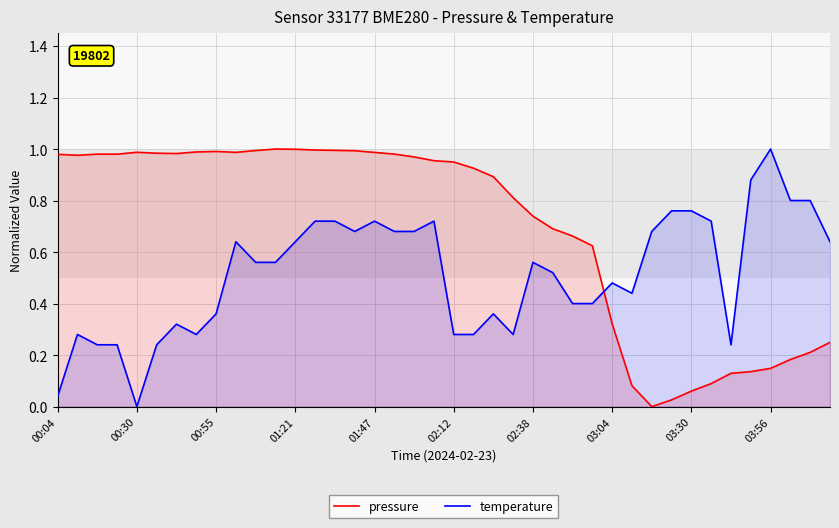

List the series in order of their overall mean, lowest first.

temperature, pressure